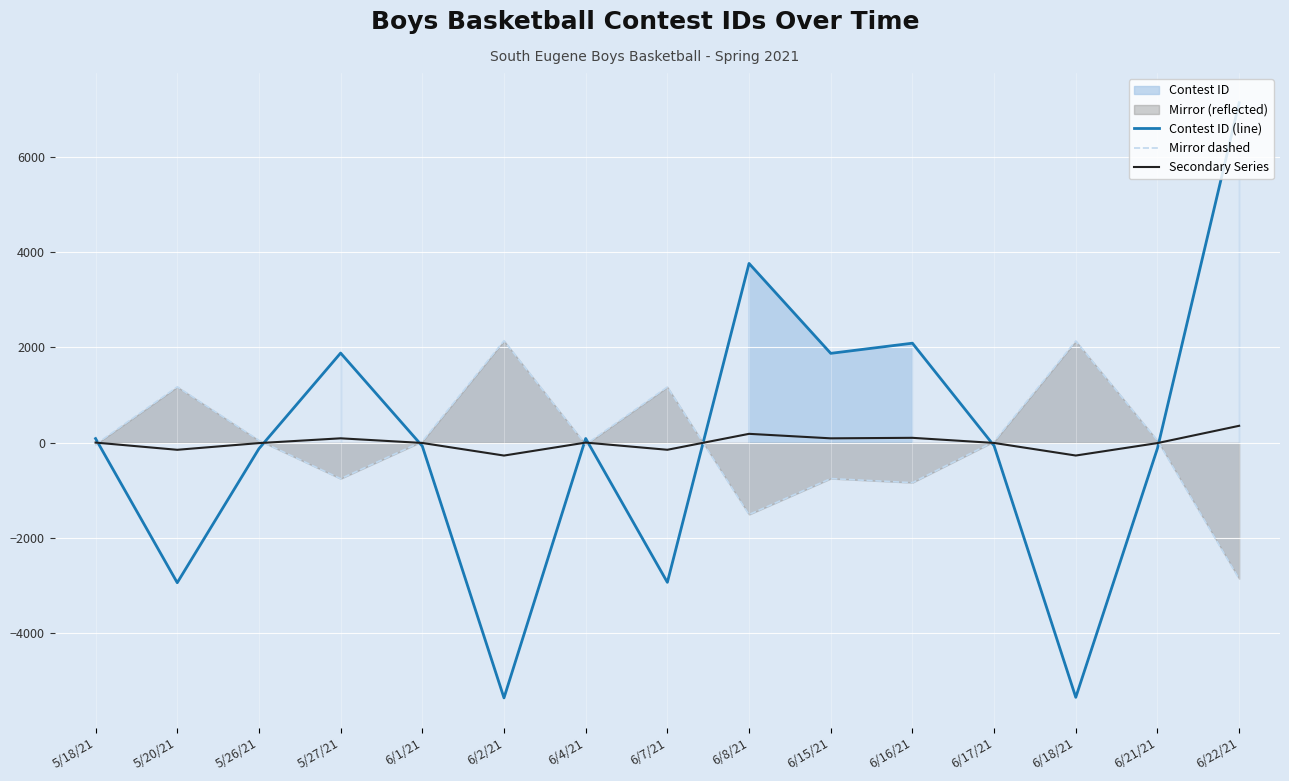

Reading left to right, transcribe all the data shown in this chart.

Contest ID (line): 88.7	-2935.3	-123.3	1882.7	-69.3	-5351.3	90.7	-2927.3	3762.7	1876.7	2089.7	-63.3	-5339.3	-115.3	7133.7
Mirror dashed: -35.5	1174.1	49.3	-753.1	27.7	2140.5	-36.3	1170.9	-1505.1	-750.7	-835.9	25.3	2135.7	46.1	-2853.5
Secondary Series: 4.4	-146.8	-6.2	94.1	-3.5	-267.6	4.5	-146.4	188.1	93.8	104.5	-3.2	-267.0	-5.8	356.7